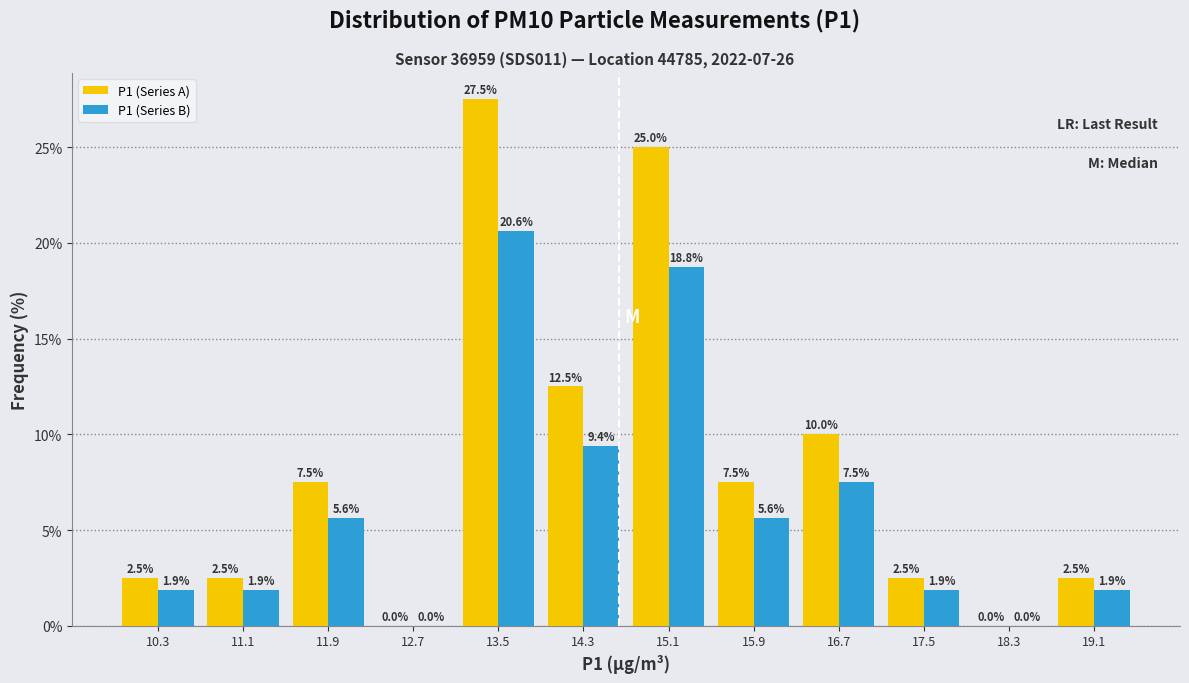

Reading left to right, list every range on the x-axis with the height of the bar of each series over it. The bar edges are not printed on the chart, so give them approximately, as read against the axis.

9.9 to 10.7: P1 (Series A)=2.5	P1 (Series B)=1.9
10.7 to 11.5: P1 (Series A)=2.5	P1 (Series B)=1.9
11.5 to 12.3: P1 (Series A)=7.5	P1 (Series B)=5.6
12.3 to 13.1: P1 (Series A)=0.0	P1 (Series B)=0.0
13.1 to 13.9: P1 (Series A)=27.5	P1 (Series B)=20.6
13.9 to 14.7: P1 (Series A)=12.5	P1 (Series B)=9.4
14.7 to 15.5: P1 (Series A)=25.0	P1 (Series B)=18.8
15.5 to 16.3: P1 (Series A)=7.5	P1 (Series B)=5.6
16.3 to 17.1: P1 (Series A)=10.0	P1 (Series B)=7.5
17.1 to 17.9: P1 (Series A)=2.5	P1 (Series B)=1.9
17.9 to 18.7: P1 (Series A)=0.0	P1 (Series B)=0.0
18.7 to 19.5: P1 (Series A)=2.5	P1 (Series B)=1.9